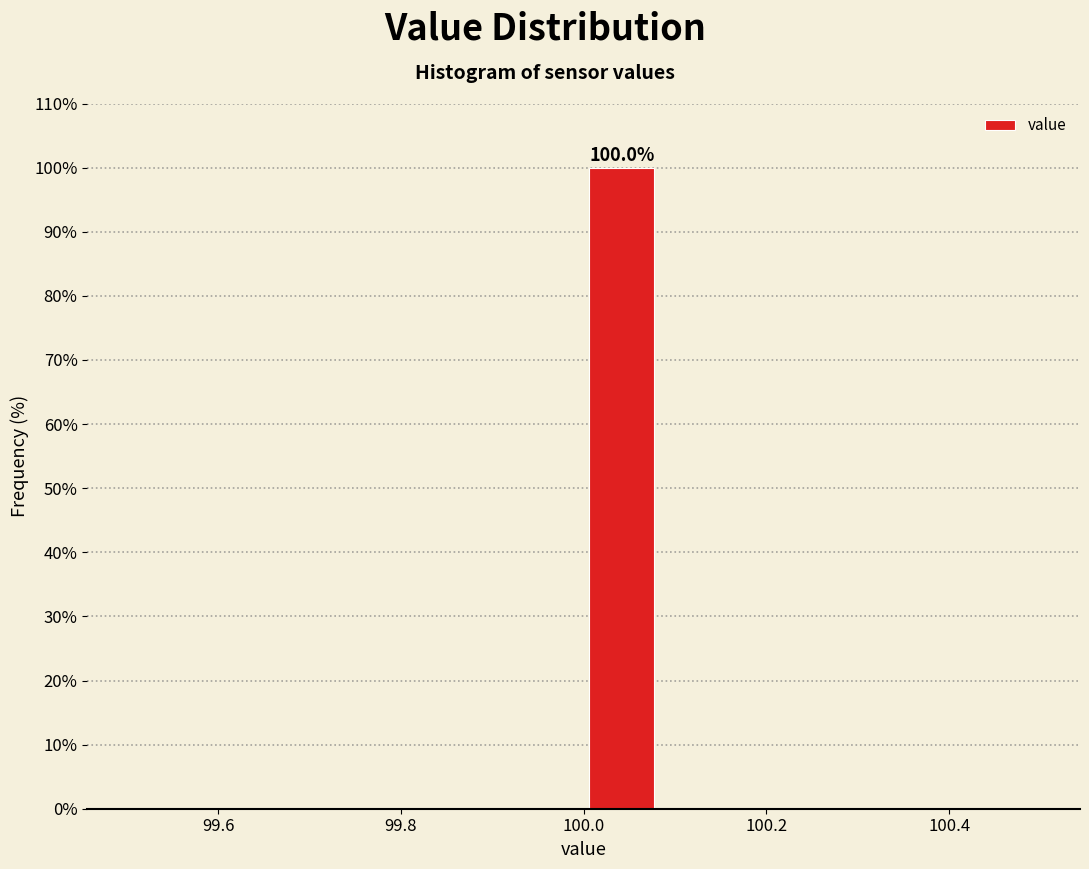

Over which range of the x-axis is the bar tallest?

100.00 to 100.08